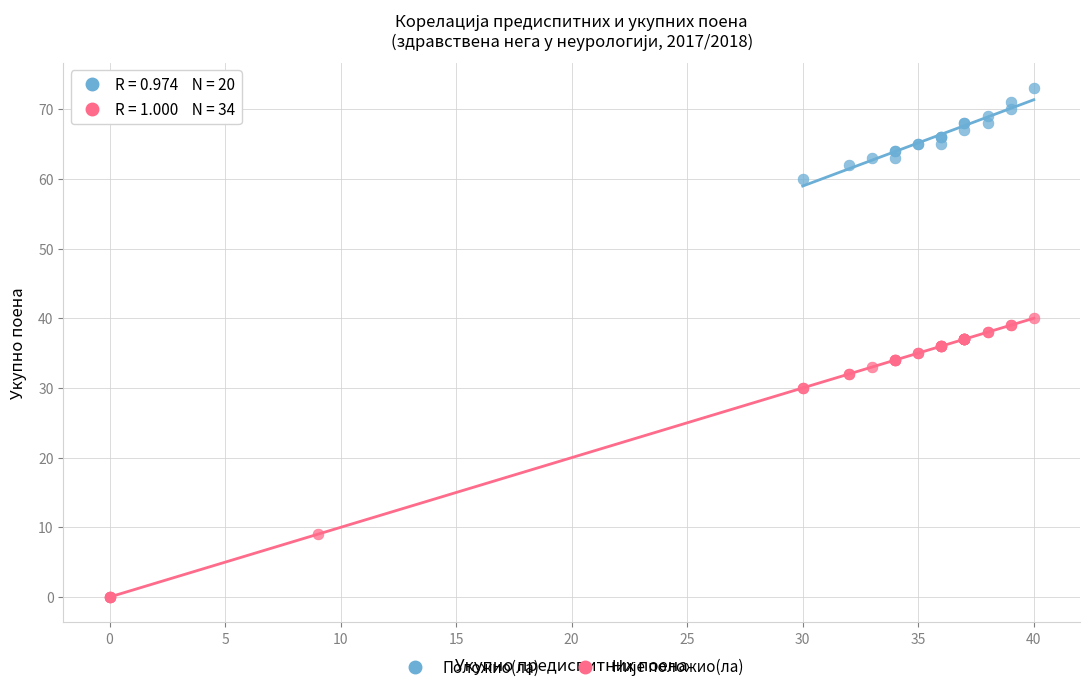

Which series reaches the maximum Y coordinate?

Положио(ла)